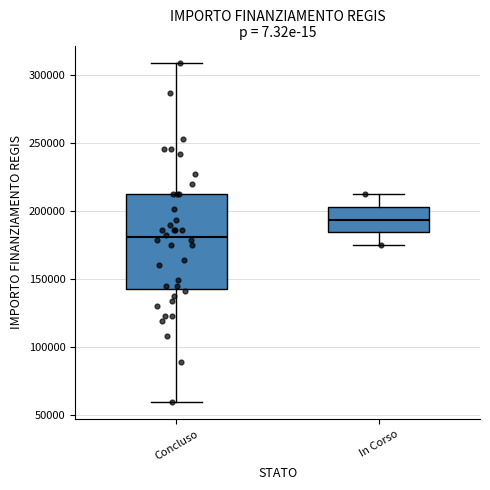

Reading left to right, transcribe this box plot: for each box, give where its median line is, the range the box spans, and where its two whiskers end, as read against the y-axis. The values are not printed on the chart, so give them approximately, as read against the axis.

Concluso: median 180000, box 145000 to 210000, whiskers 60000 to 310000
In Corso: median 195000, box 185000 to 205000, whiskers 175000 to 210000